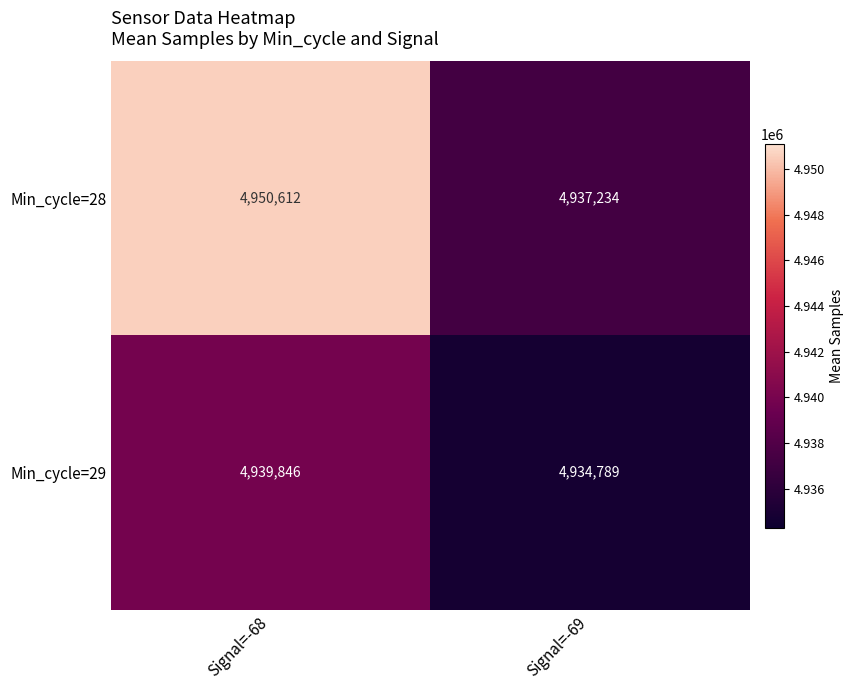

What is the spread (max minus min) of values at Signal=-68?

10766